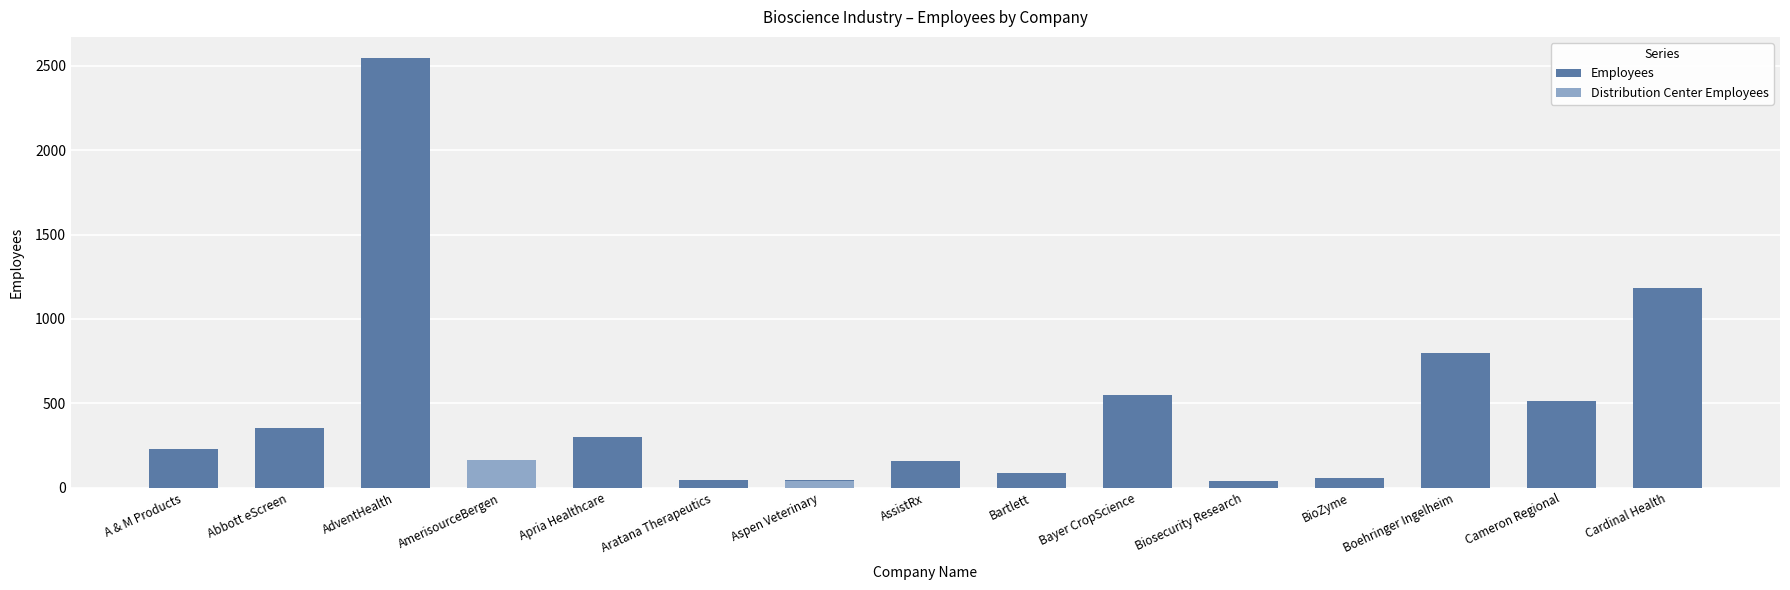

The value of Distribution Center Employees at BioZyme is 89. True or false?

False